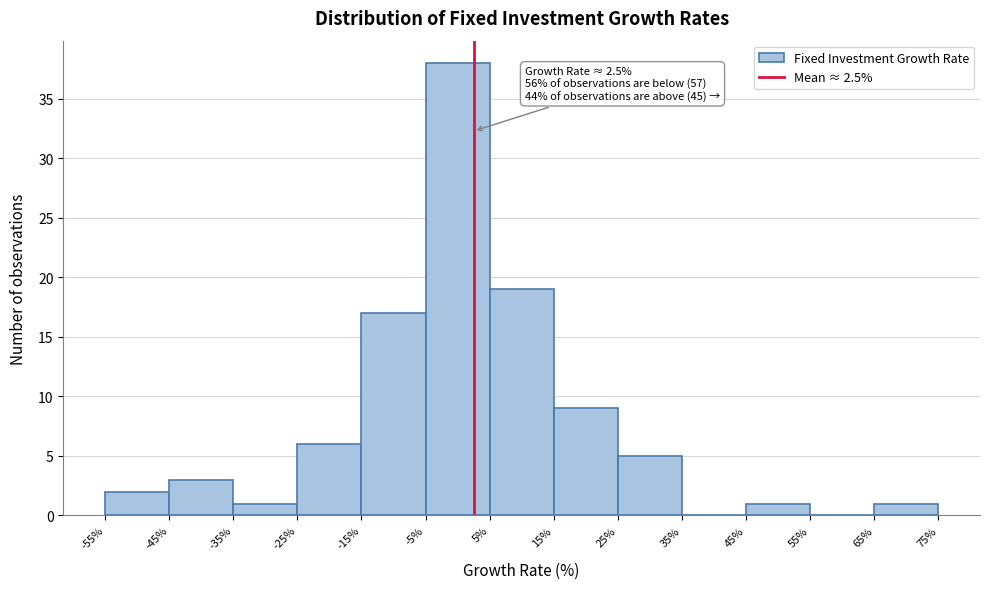

Which range on the x-axis has the tallest bar?

-5% to 5%